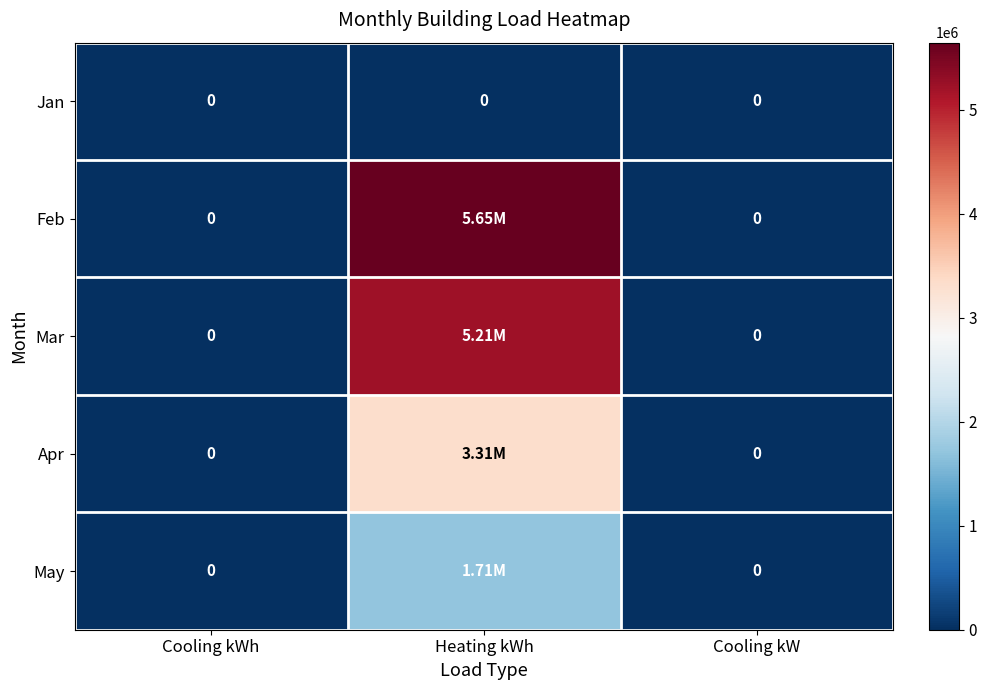

Rank the series by their maximum value, from lowest to highest.

Jan, May, Apr, Mar, Feb